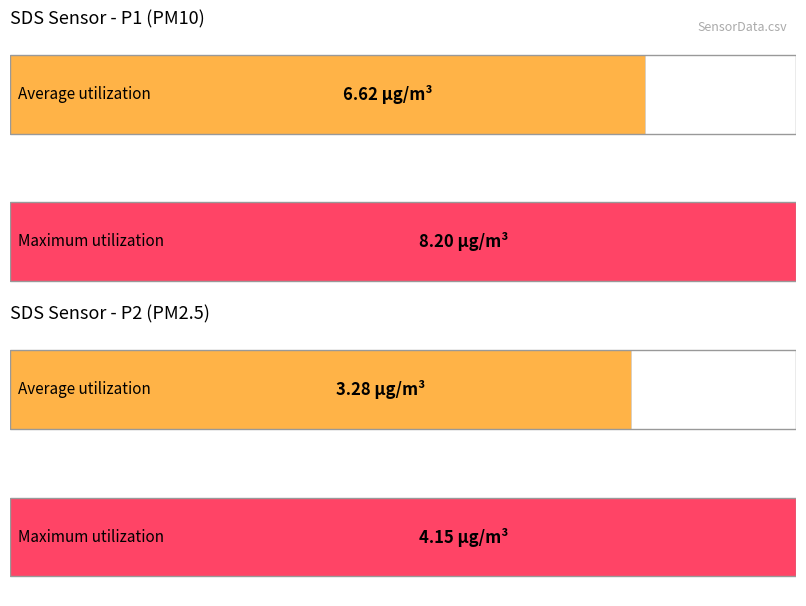

What is the greatest value displayed?

8.2